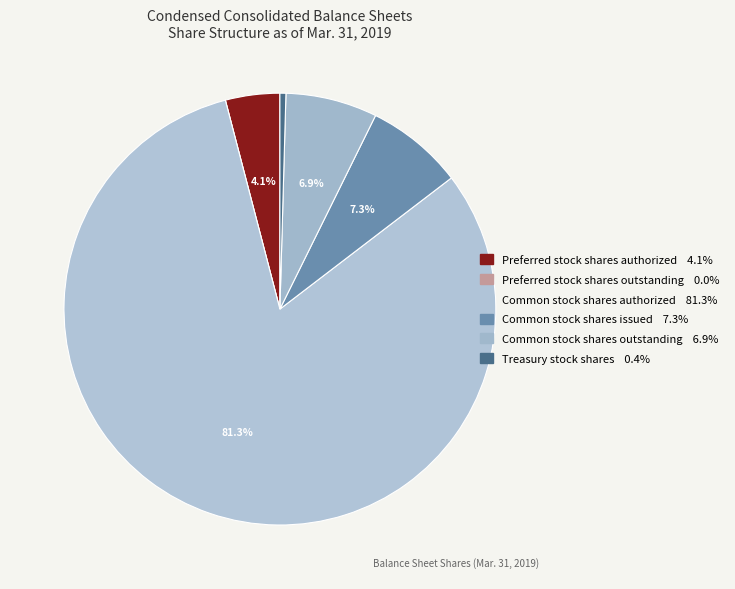

Rank the categories by value from highest to lowest.

Common stock
shares authorized, Common stock
shares issued, Common stock
shares outstanding, Preferred stock
shares authorized, Treasury stock
shares, Preferred stock
shares outstanding